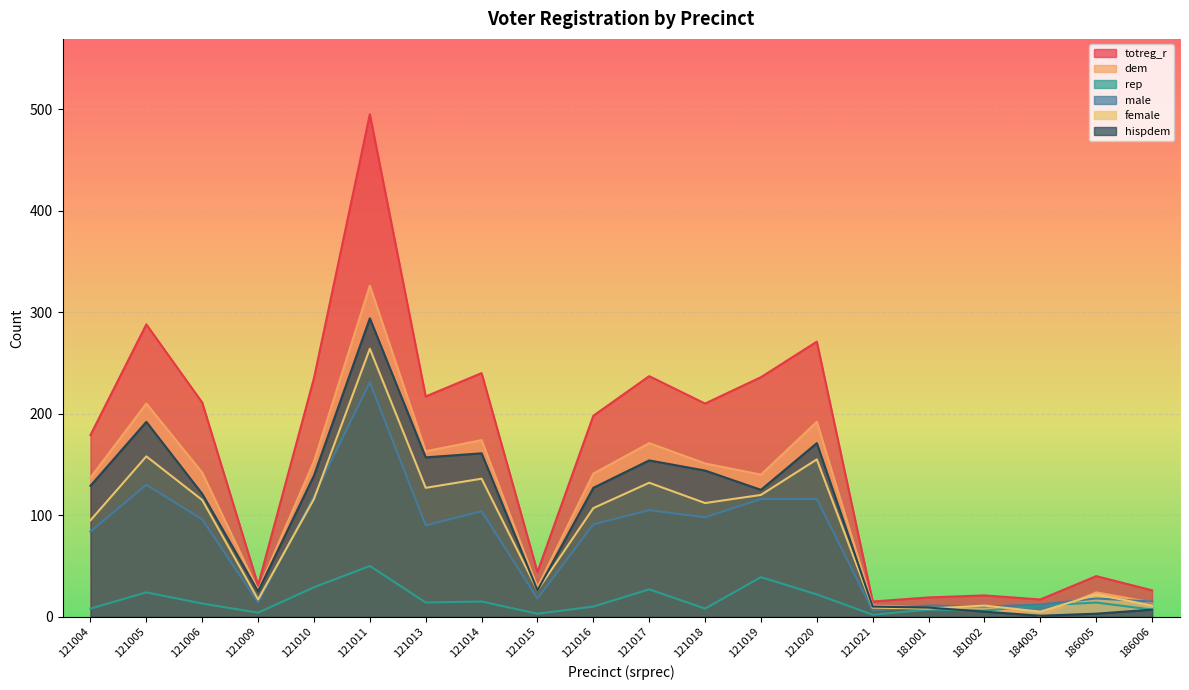

What is the difference between the maximum and second lowest values in the female series?

256